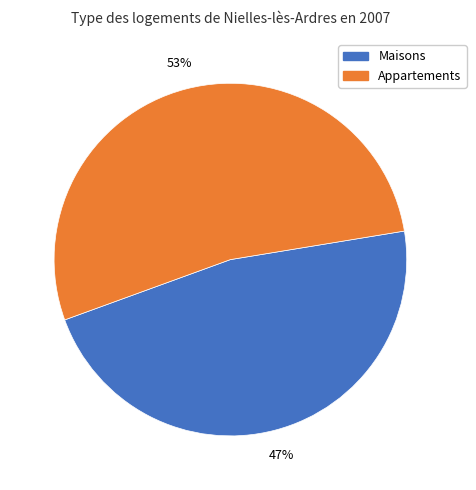

Is there a majority slice in this chart?

Yes